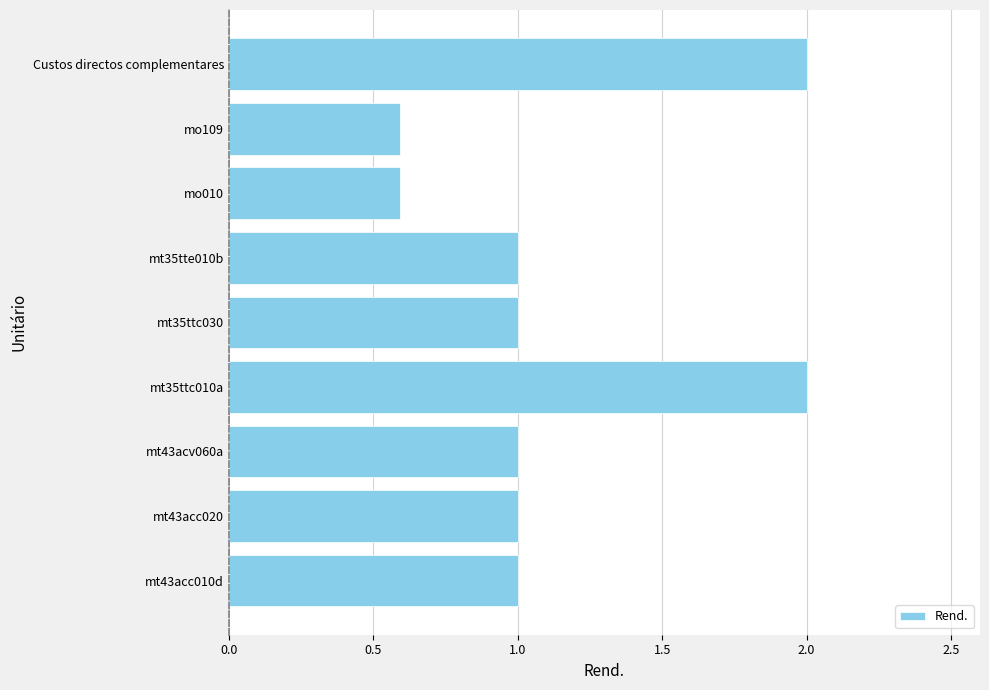

The value at mt43acc020 is 1.5. True or false?

False